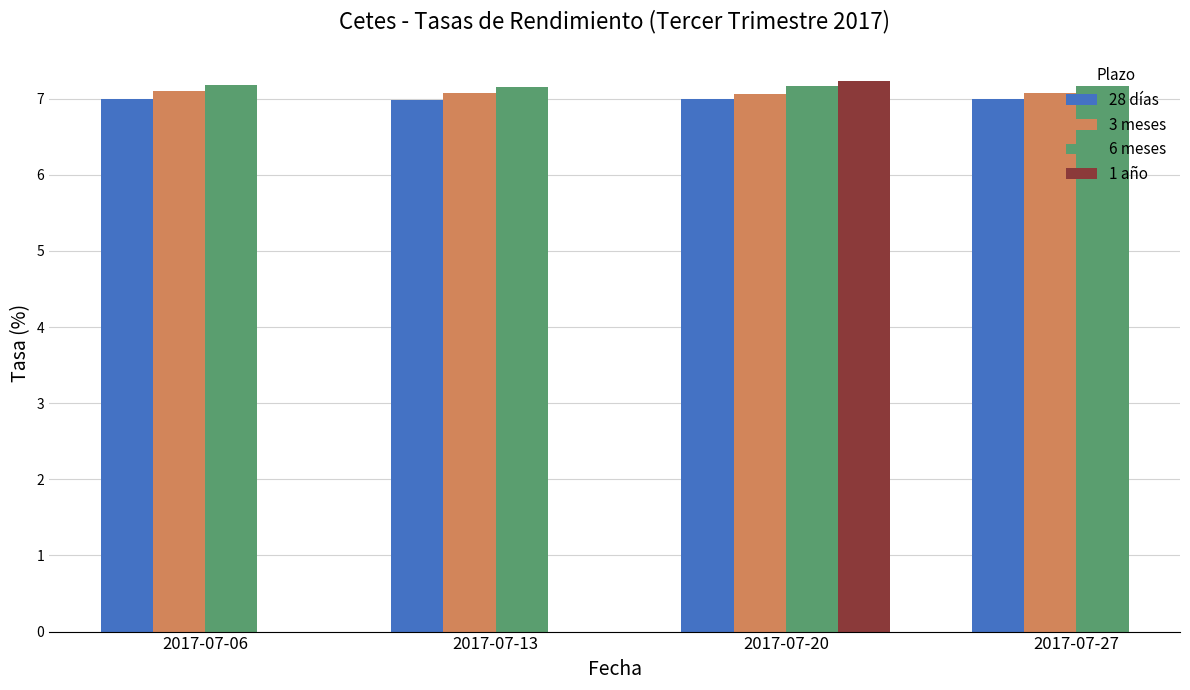

How many 6 meses values are between 7 and 8?

4